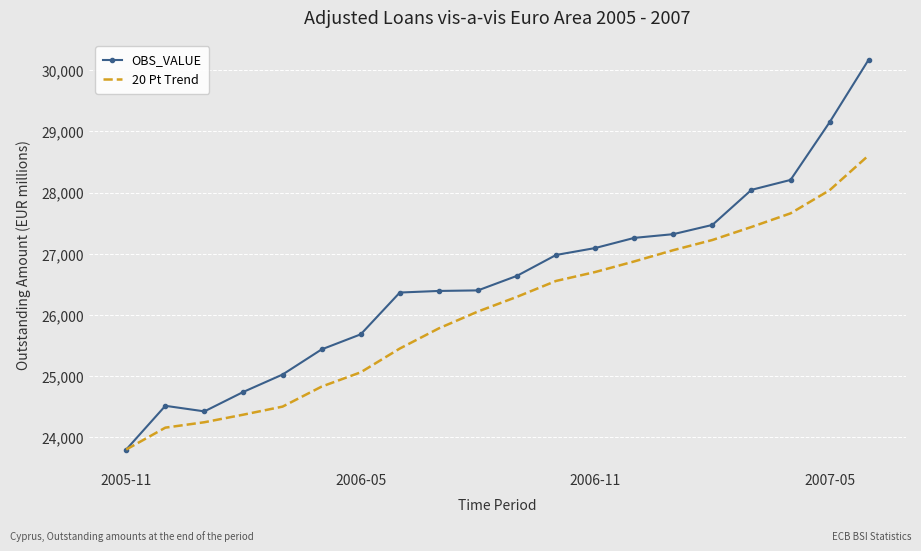

What are all the series names shown in the legend?

OBS_VALUE, 20 Pt Trend